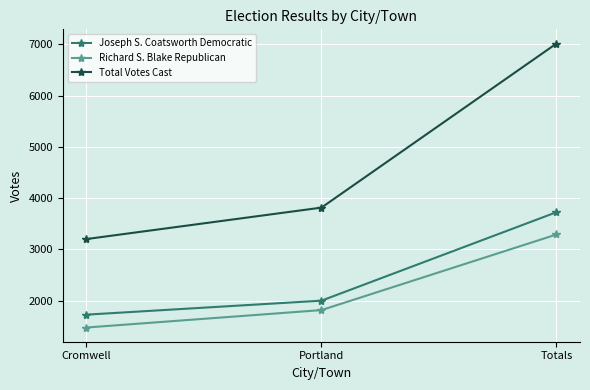

What are all the series names shown in the legend?

Joseph S. Coatsworth Democratic, Richard S. Blake Republican, Total Votes Cast